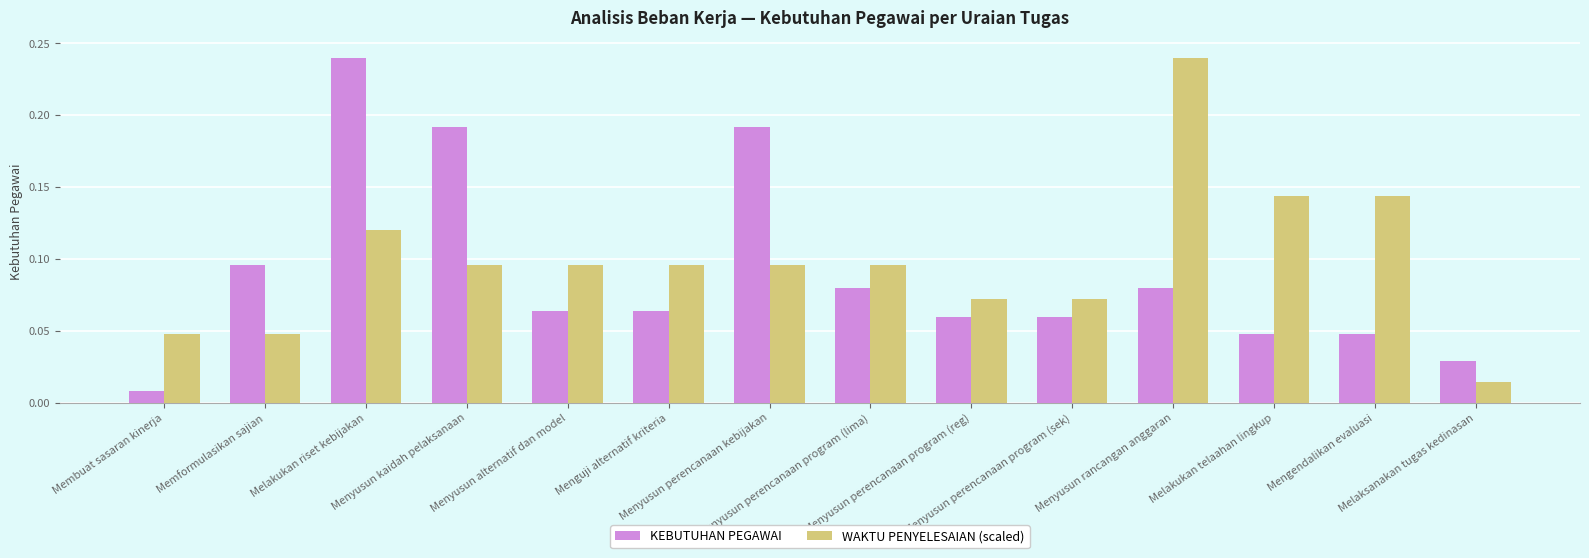

What are all the series names shown in the legend?

KEBUTUHAN PEGAWAI, WAKTU PENYELESAIAN (scaled)